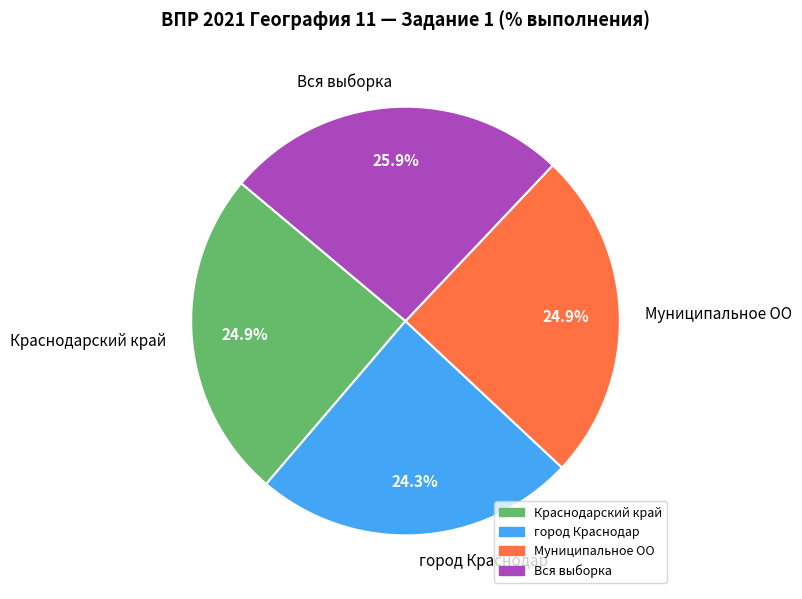

The Вся выборка slice represents 36% of the pie. True or false?

False